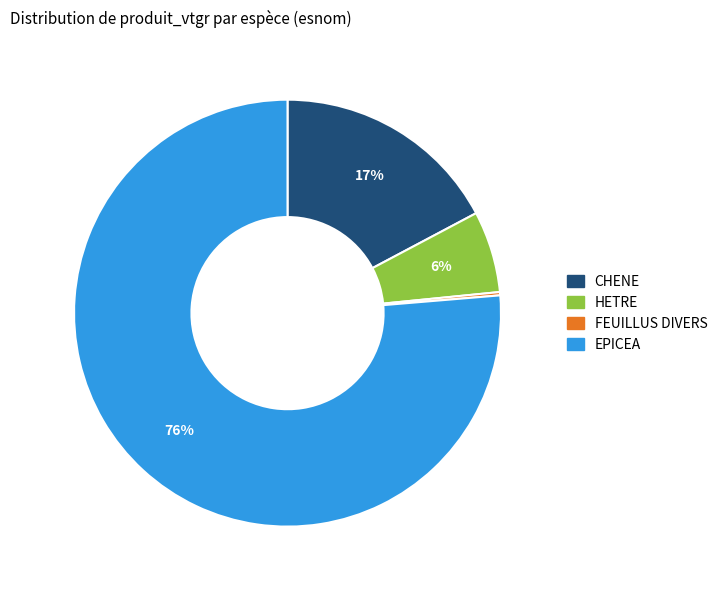

Is there any slice that represents more than half of the pie?

Yes